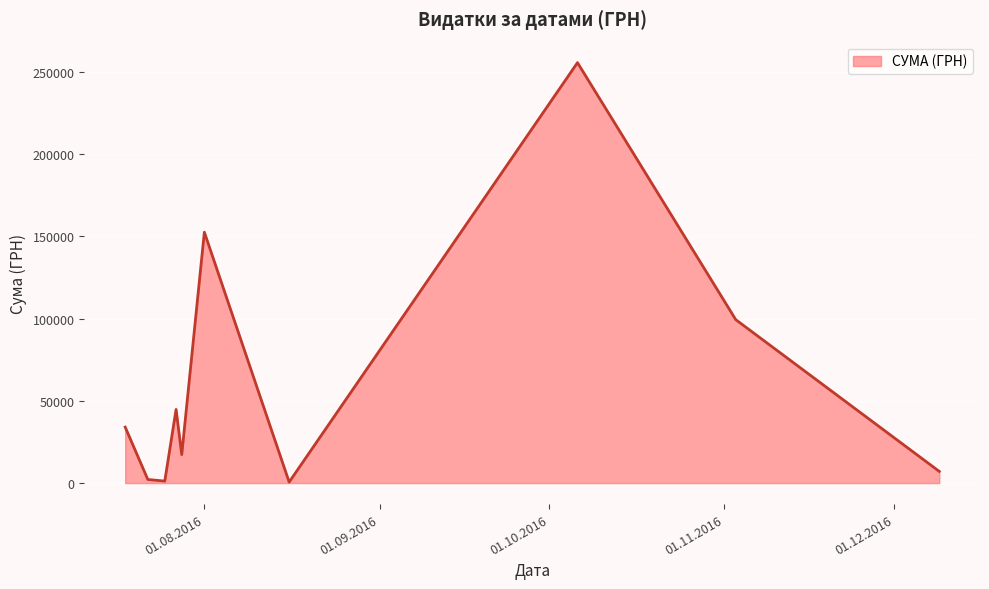

What is the difference between the maximum and minimum values?

254950.2